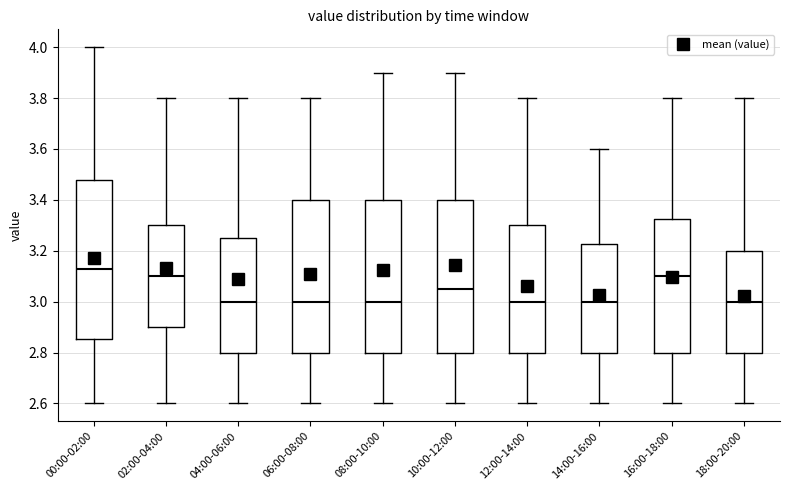

Comparing the boxes themselves (not the whiskers), which one is the tallest?

00:00-02:00